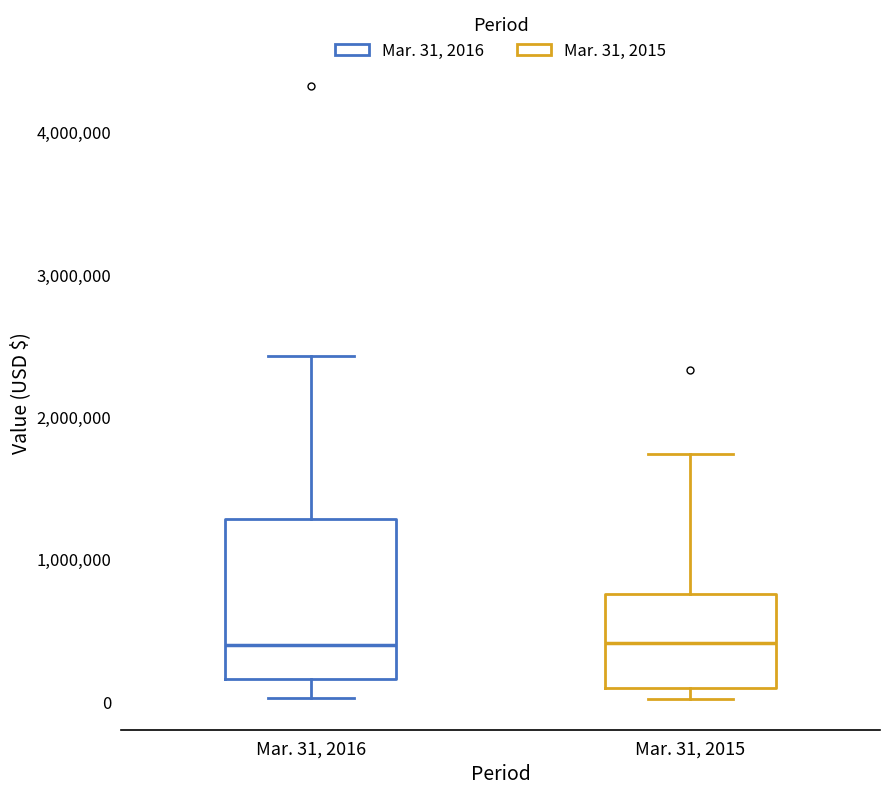

Where does the lower whisker of the box for Mar. 31, 2016 end on the y-axis? The values are not printed on the chart, so give them approximately, as read against the axis.

0